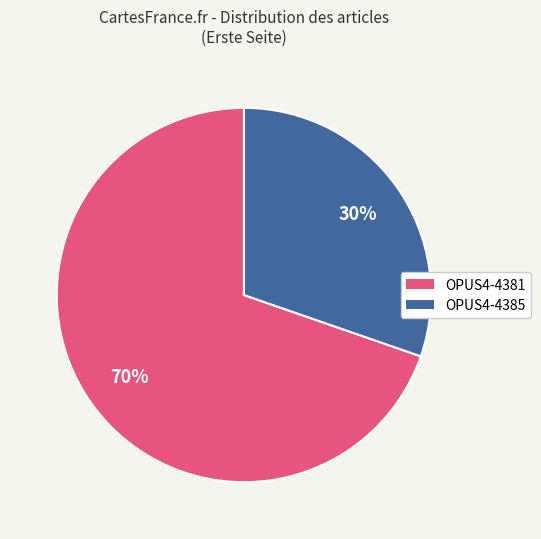

Which has a higher value, OPUS4-4381 or OPUS4-4385?

OPUS4-4381